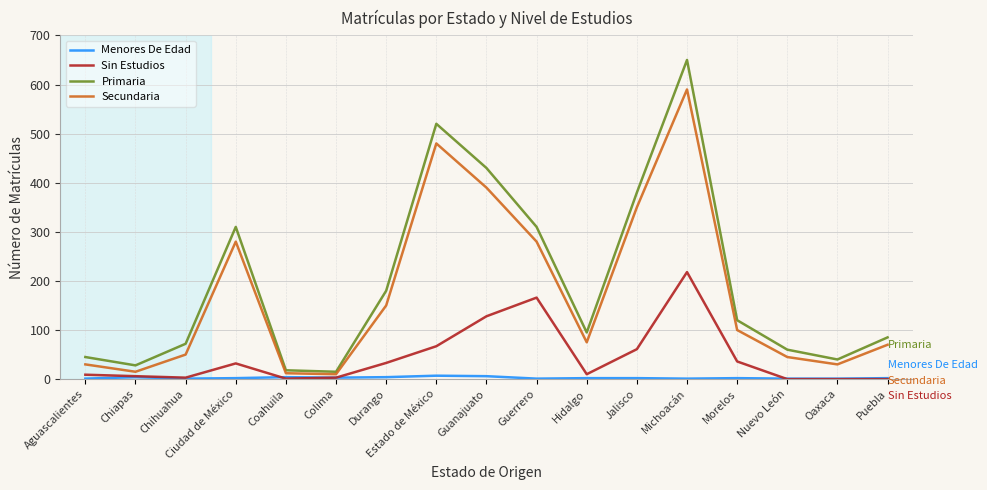

What is the difference between the maximum and minimum values in the Menores De Edad series?

6